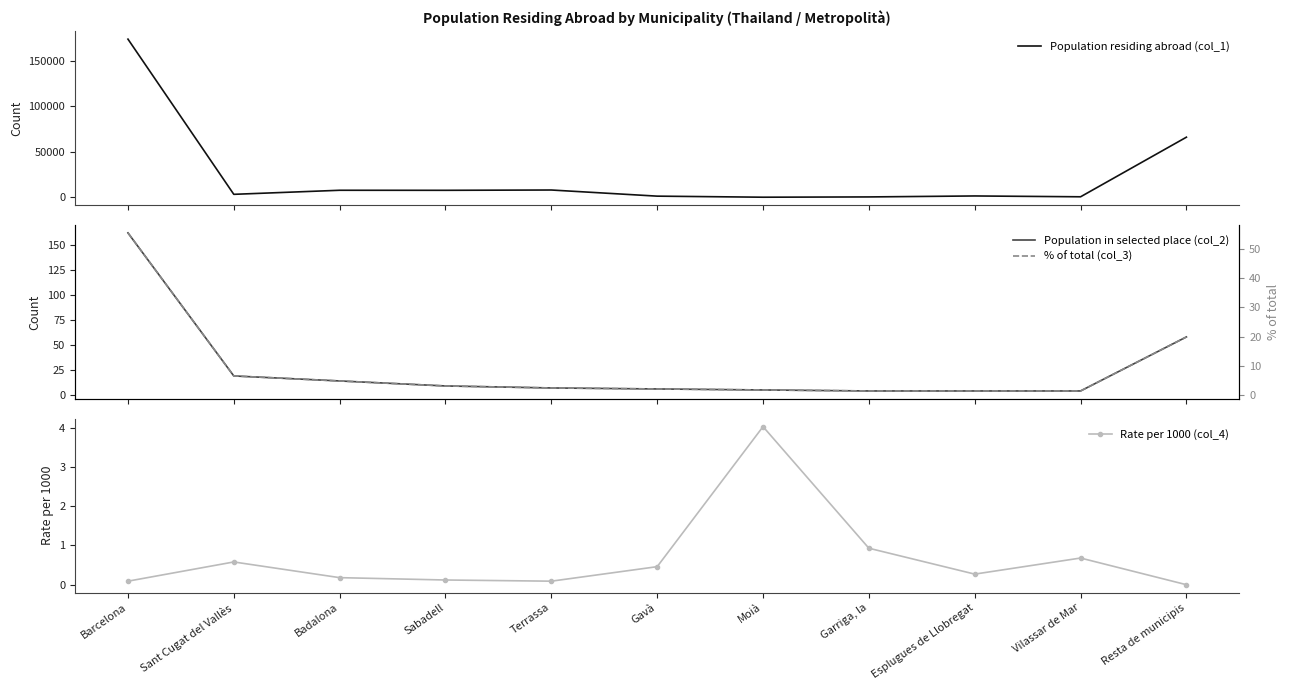

Where does the % of total (col_3) series first go above 2?

Barcelona